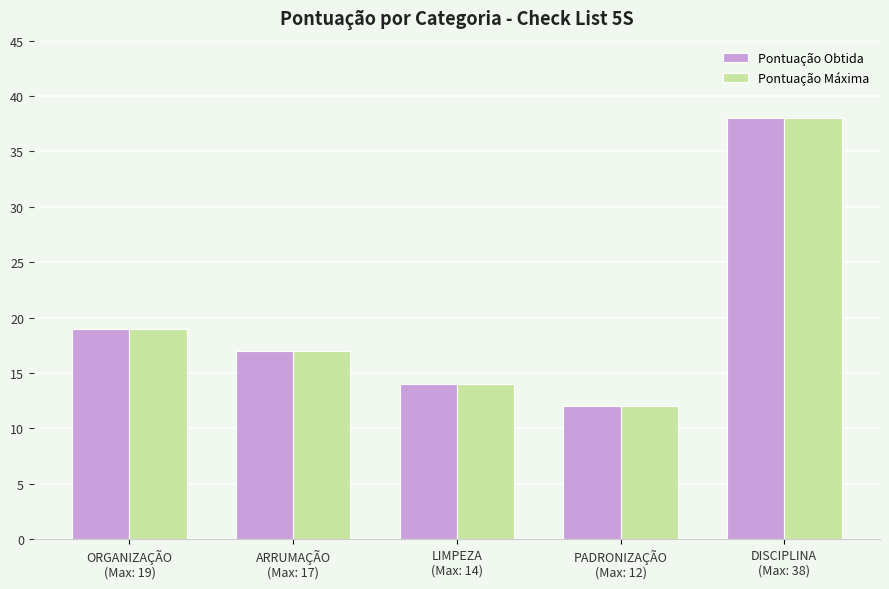

Reading left to right, extract all data points from this chart.

Pontuação Obtida: ORGANIZAÇÃO
(Max: 19)=19	ARRUMAÇÃO
(Max: 17)=17	LIMPEZA
(Max: 14)=14	PADRONIZAÇÃO
(Max: 12)=12	DISCIPLINA
(Max: 38)=38
Pontuação Máxima: ORGANIZAÇÃO
(Max: 19)=19	ARRUMAÇÃO
(Max: 17)=17	LIMPEZA
(Max: 14)=14	PADRONIZAÇÃO
(Max: 12)=12	DISCIPLINA
(Max: 38)=38